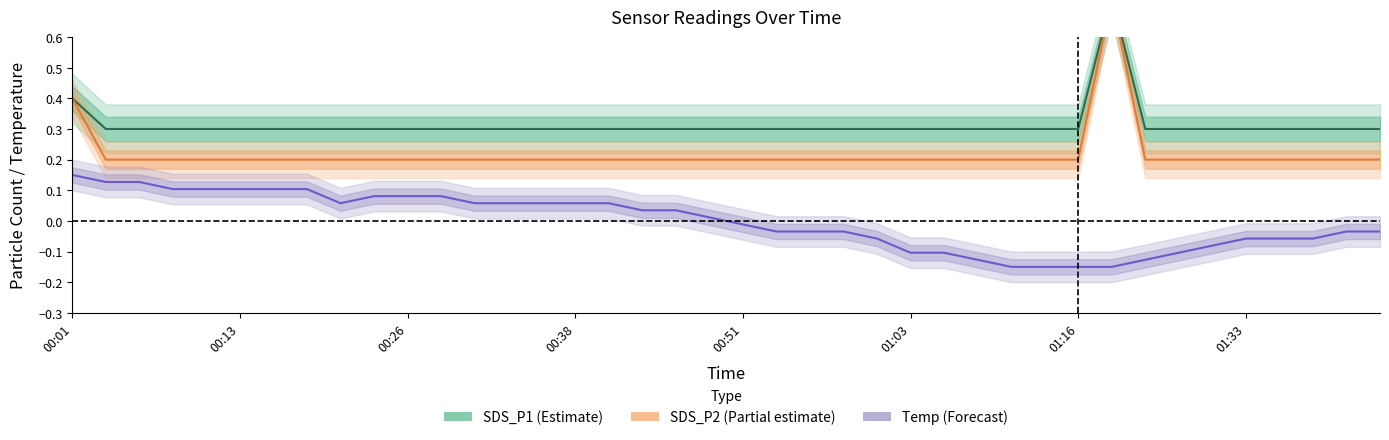

Read the Temp (normalised) value at 24.

-0.1